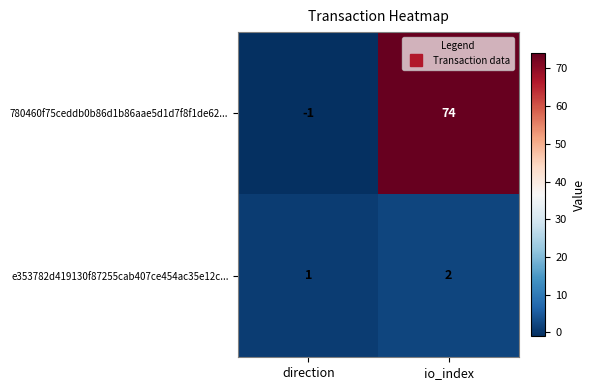

Where is e353782d419130f87255cab407ce454ac35e12c... nearest to the value 1?

direction